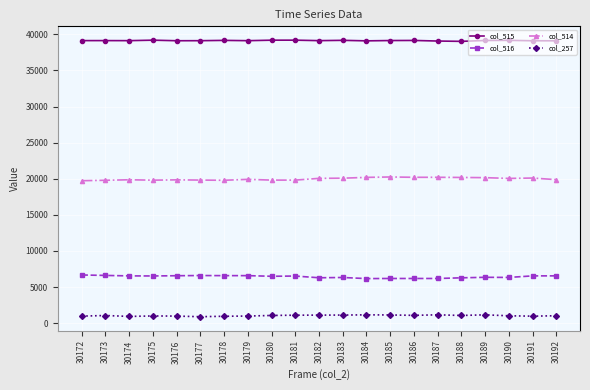

True or false: col_514 and col_515 cross at least once.

False